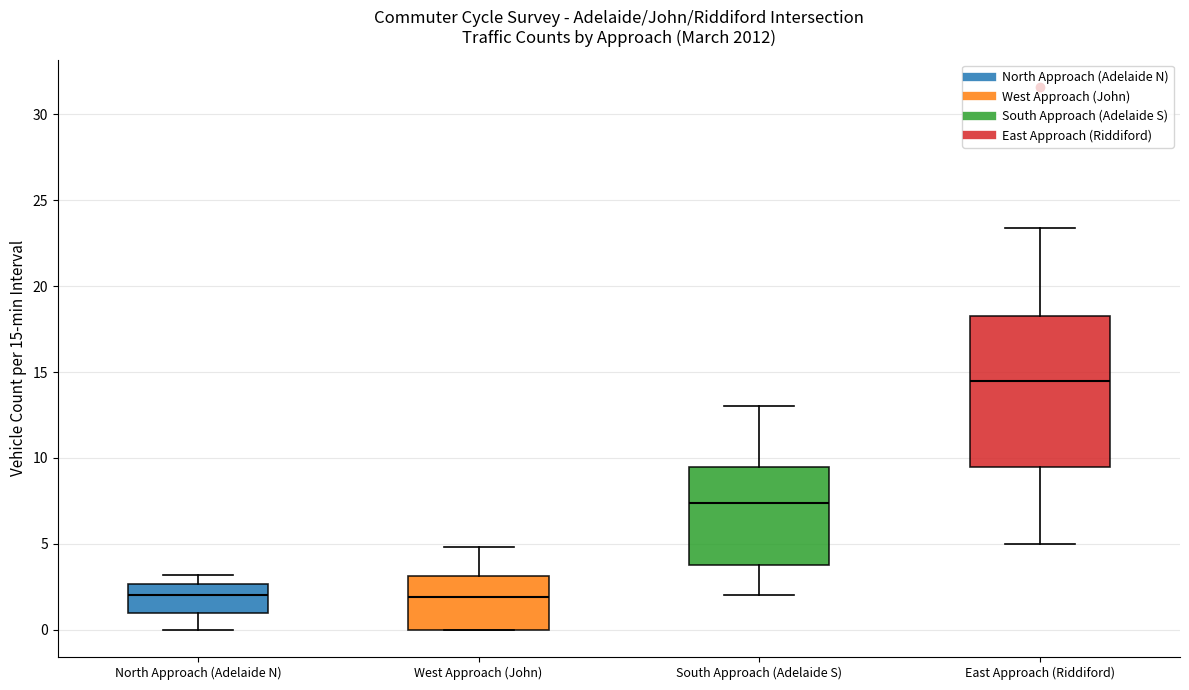

Reading left to right, read every box against the y-axis: the position of its median line, the range the box covers, and the ends of its whiskers. The values are not printed on the chart, so give them approximately, as read against the axis.

North Approach (Adelaide N): median 2.0, box 1.0 to 2.5, whiskers 0.0 to 3.0
West Approach (John): median 2.0, box 0.0 to 3.0, whiskers 0.0 to 5.0
South Approach (Adelaide S): median 7.5, box 4.0 to 9.5, whiskers 2.0 to 13.0
East Approach (Riddiford): median 14.5, box 9.5 to 18.5, whiskers 5.0 to 23.5